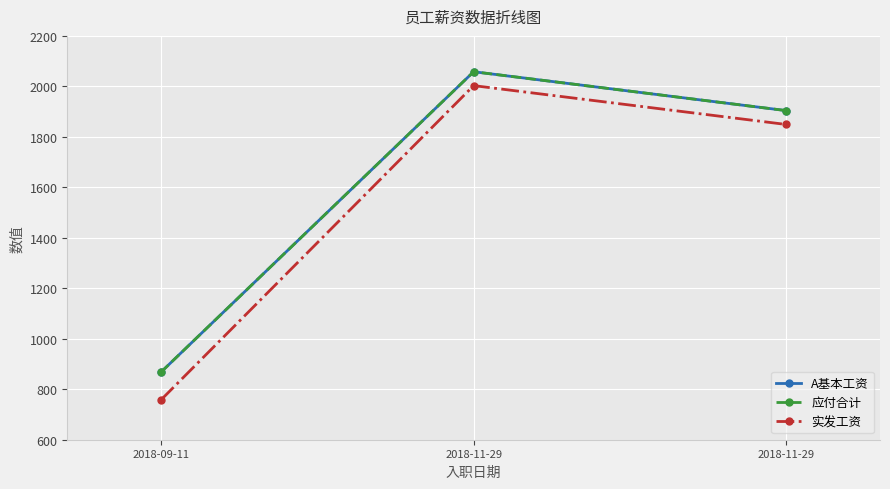

Does the chart display data point markers on the line(s)?

Yes